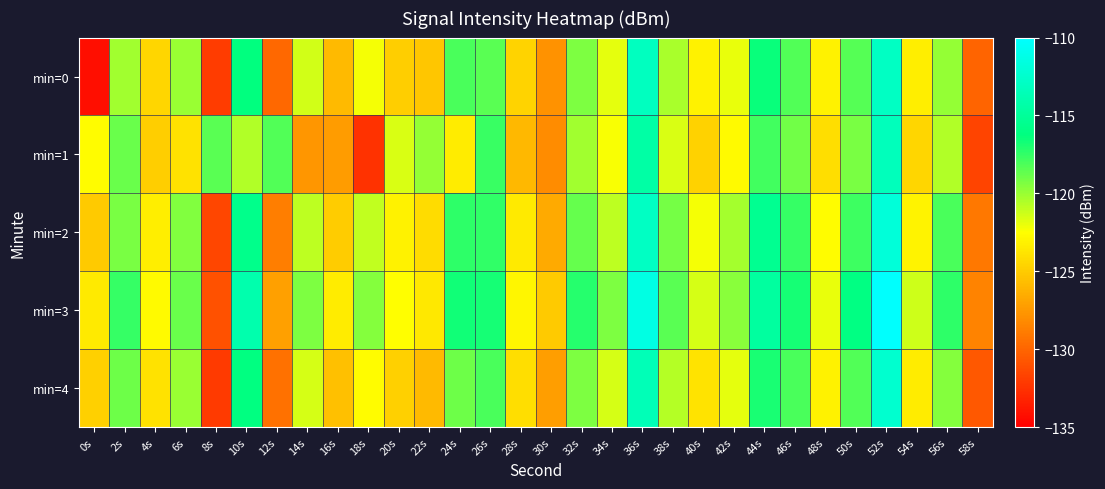

How many series are shown in this chart?

5